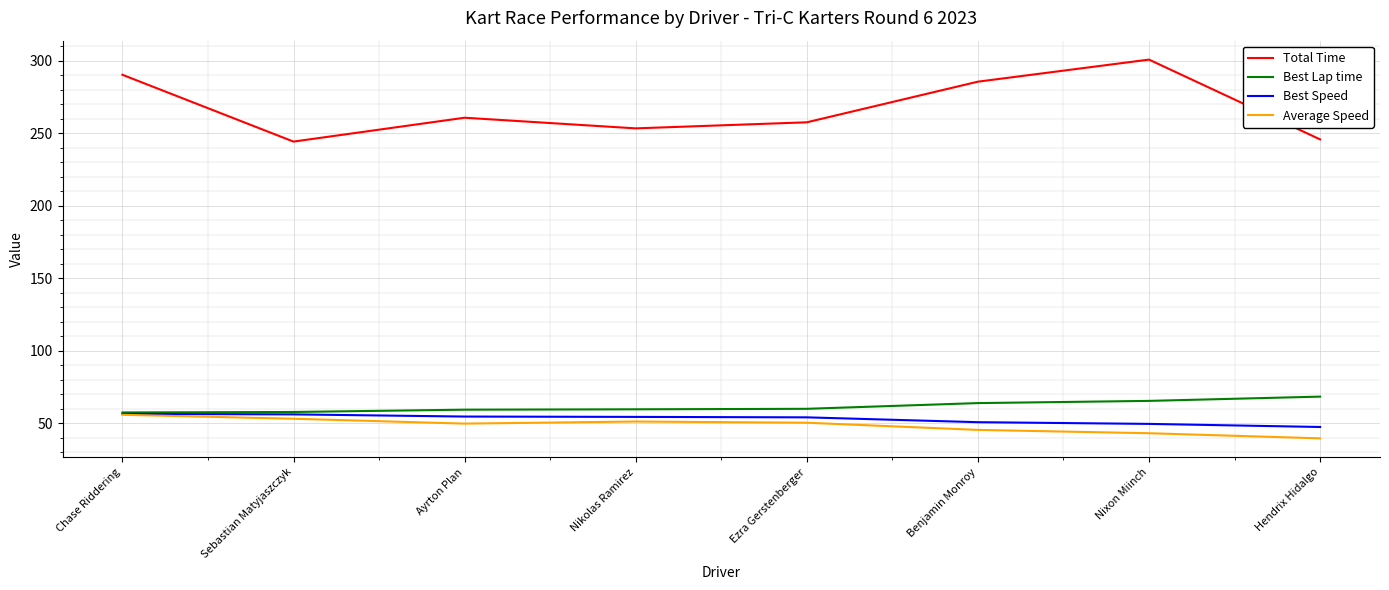

Does the chart have visible grid lines?

Yes